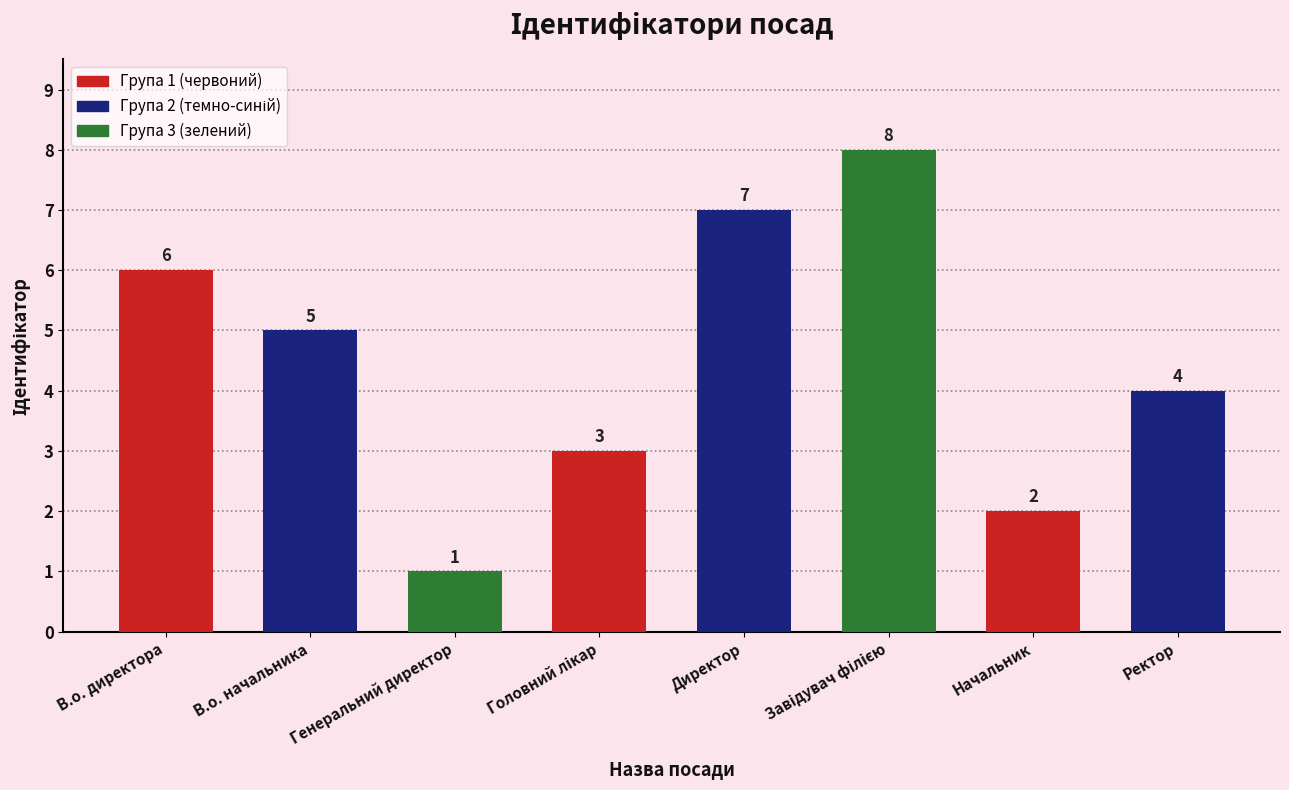

Where is the data nearest to the value 4?

Ректор